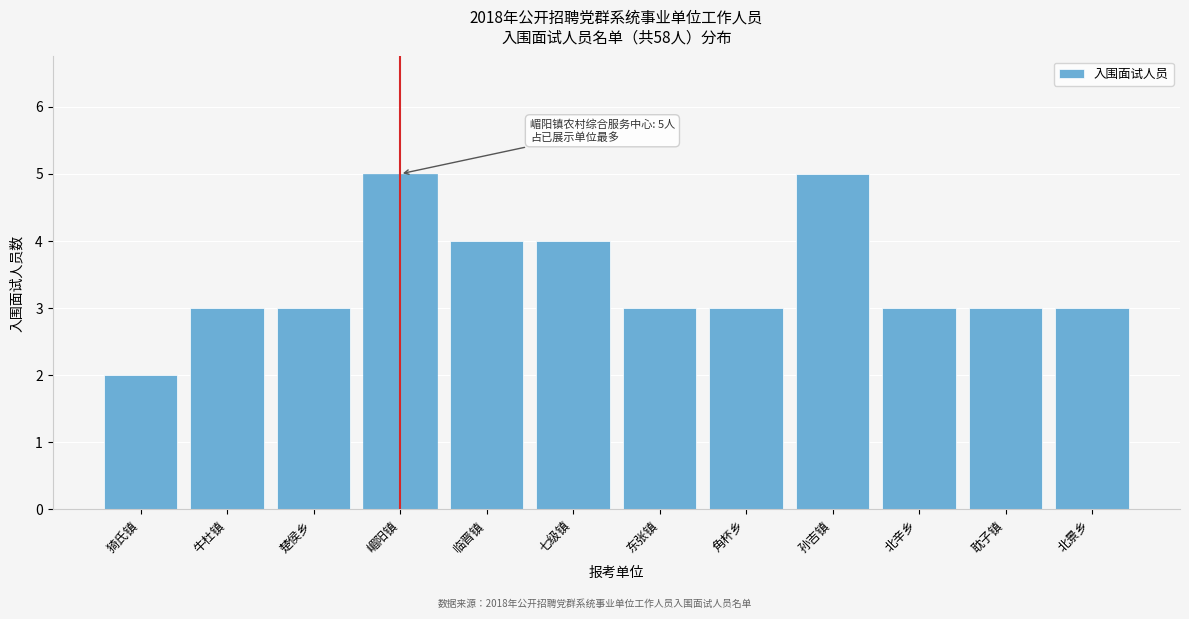

Reading left to right, transcribe all the data shown in this chart.

猗氏镇=2	牛杜镇=3	楚侯乡=3	嵋阳镇=5	临晋镇=4	七级镇=4	东张镇=3	角杯乡=3	孙吉镇=5	北辛乡=3	耽子镇=3	北景乡=3